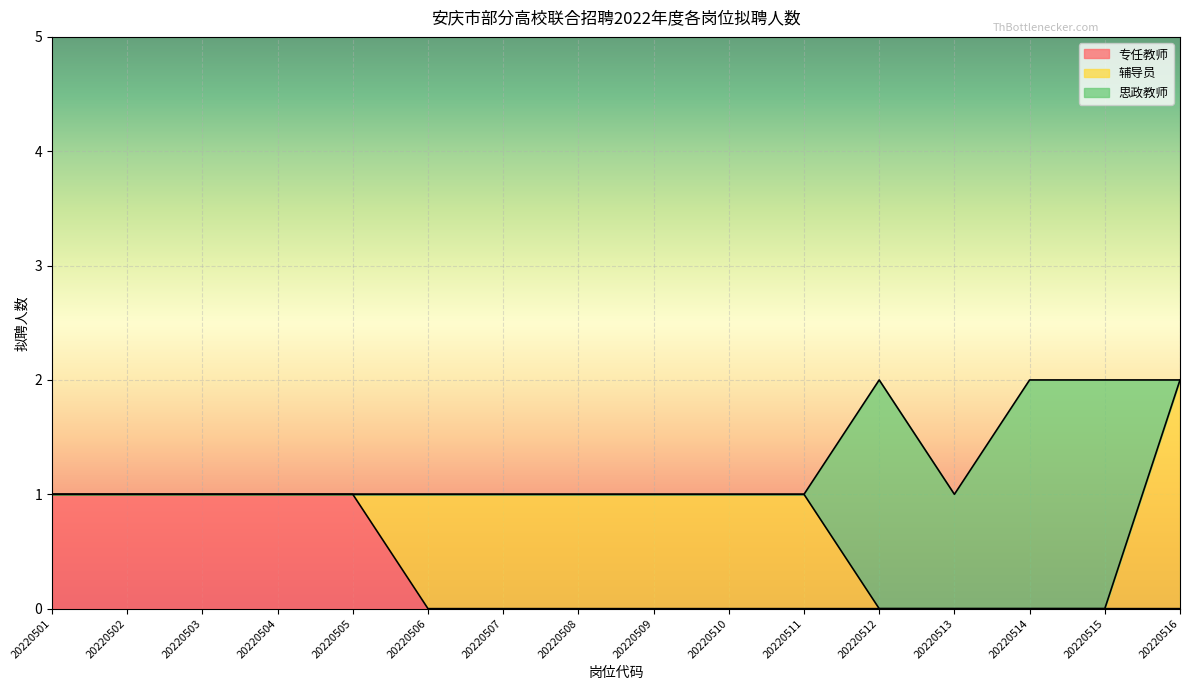

Rank the series at 20220504 from highest to lowest value.

专任教师, 辅导员, 思政教师